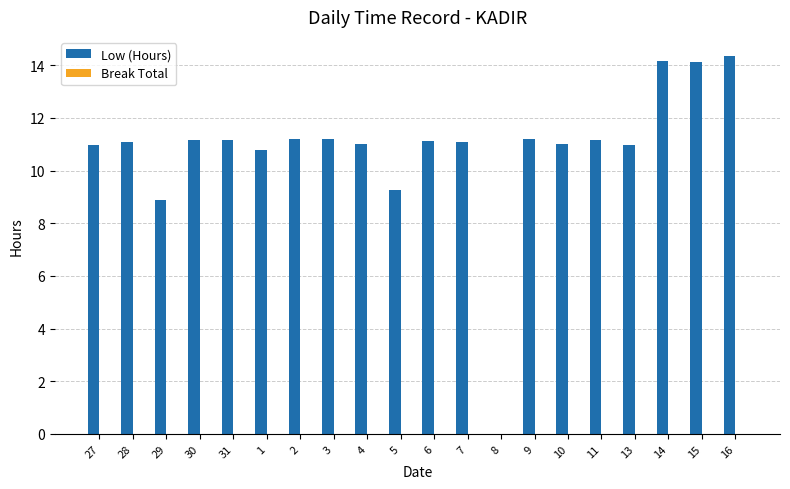

At which label is the value closest to 7?

29